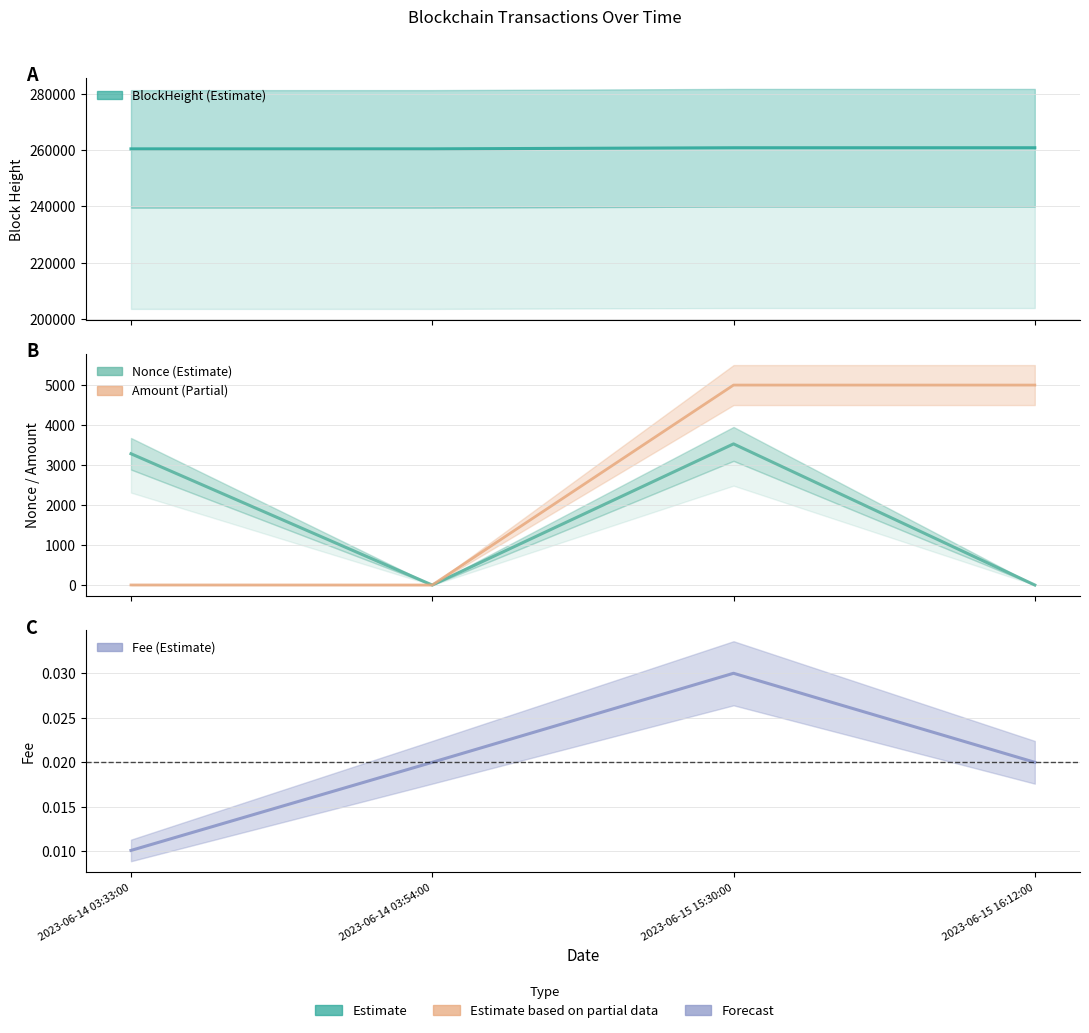

Reading left to right, list all the values displayed in this chart.

BlockHeight: 2023-06-14 03:33:00=260421.0	2023-06-14 03:54:00=260426.0	2023-06-15 15:30:00=260814.0	2023-06-15 16:12:00=260819.0
Nonce: 2023-06-14 03:33:00=3283.0	2023-06-14 03:54:00=0.0	2023-06-15 15:30:00=3529.0	2023-06-15 16:12:00=1.0
Amount: 2023-06-14 03:33:00=2.5	2023-06-14 03:54:00=1.5	2023-06-15 15:30:00=4999.5	2023-06-15 16:12:00=4999.5
Fee: 2023-06-14 03:33:00=0.0	2023-06-14 03:54:00=0.0	2023-06-15 15:30:00=0.0	2023-06-15 16:12:00=0.0